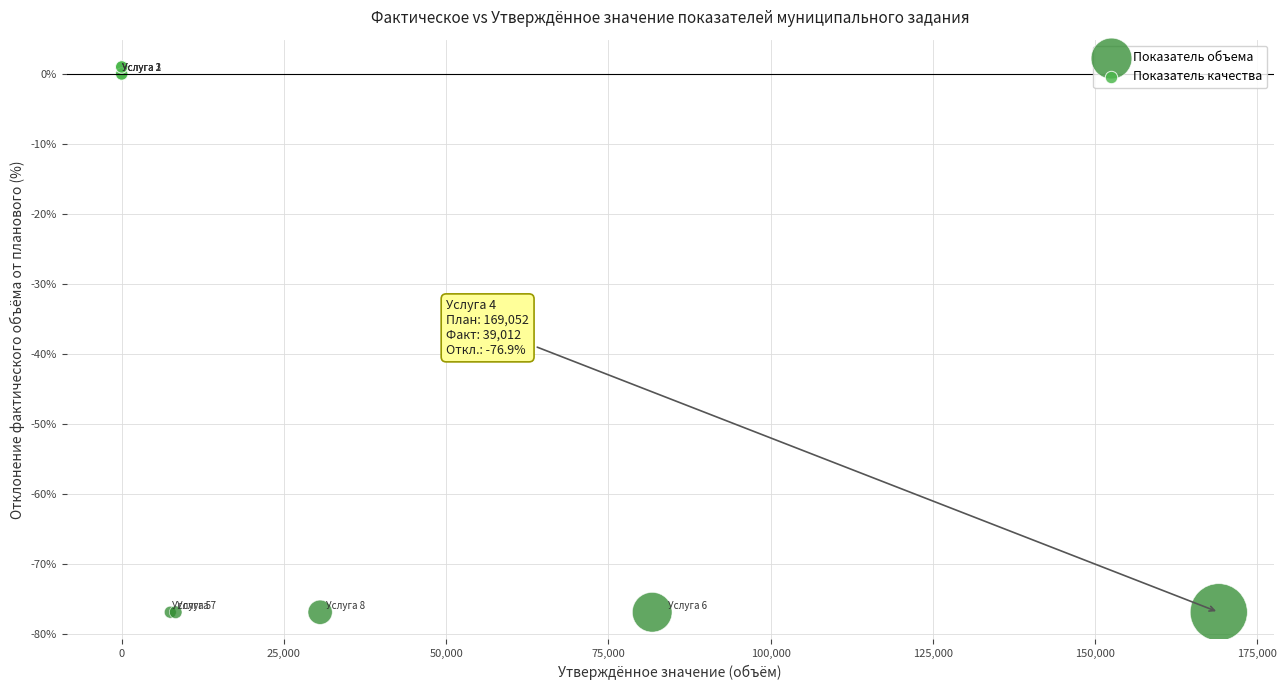

Which series has the largest Y range (max minus min)?

Показатель объема